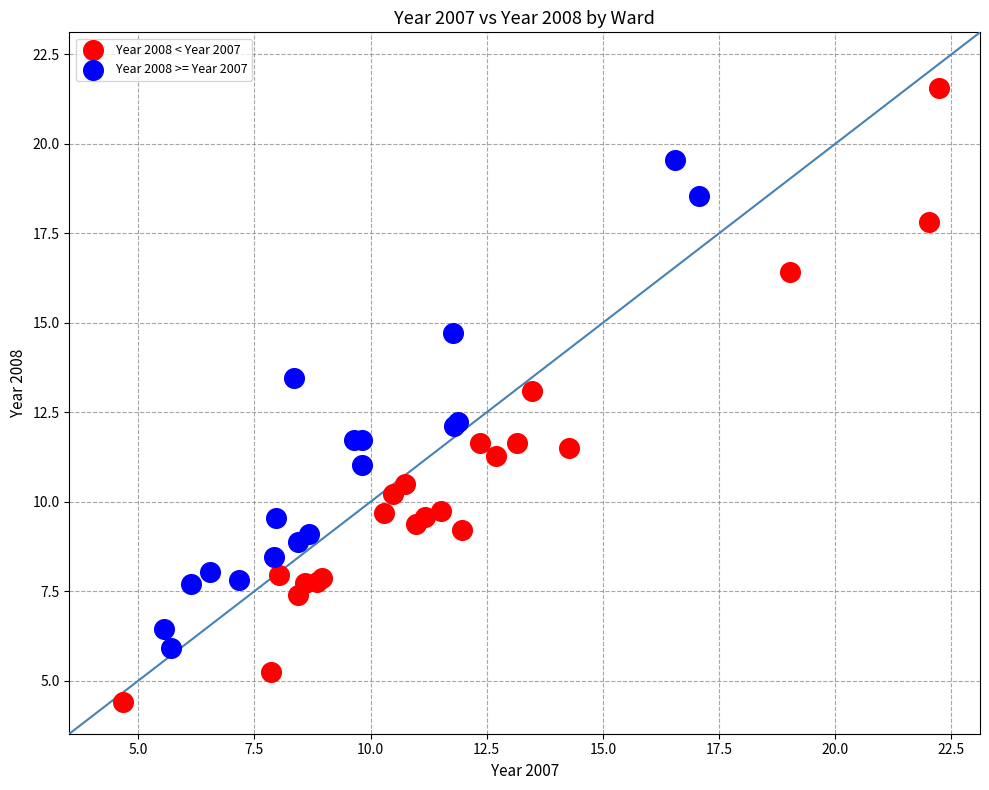

Which series has the widest spread of Y values?

Year 2008 < Year 2007